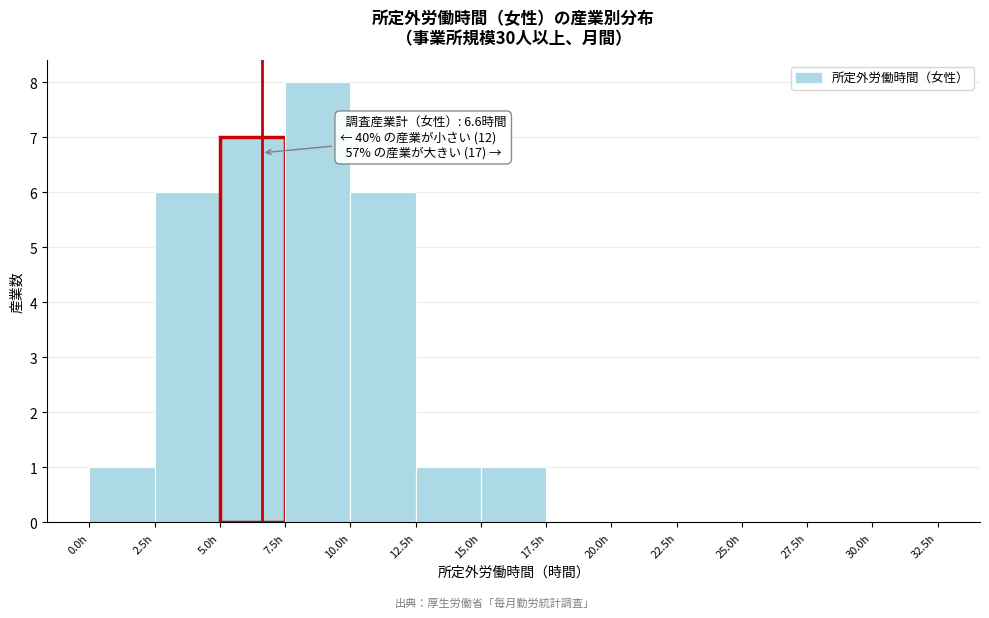

Which range on the x-axis has the tallest bar?

7.5 to 10.0